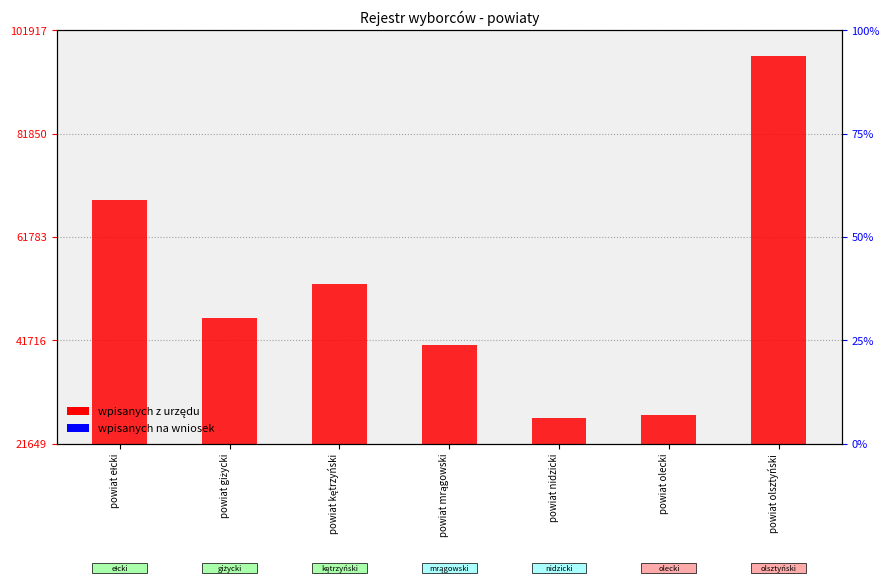

Reading left to right, list all the values displayed in this chart.

wpisanych z urzędu: 69027	46083	52608	40863	26649	27209	96917
wpisanych na wniosek: 452	318	181	299	163	162	819